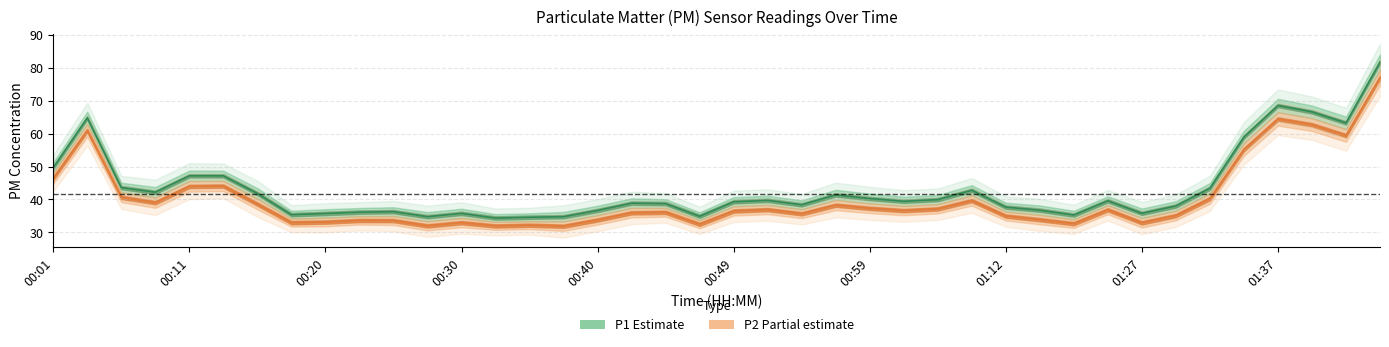

Which has a higher value, 00:20 or 01:39?

01:39